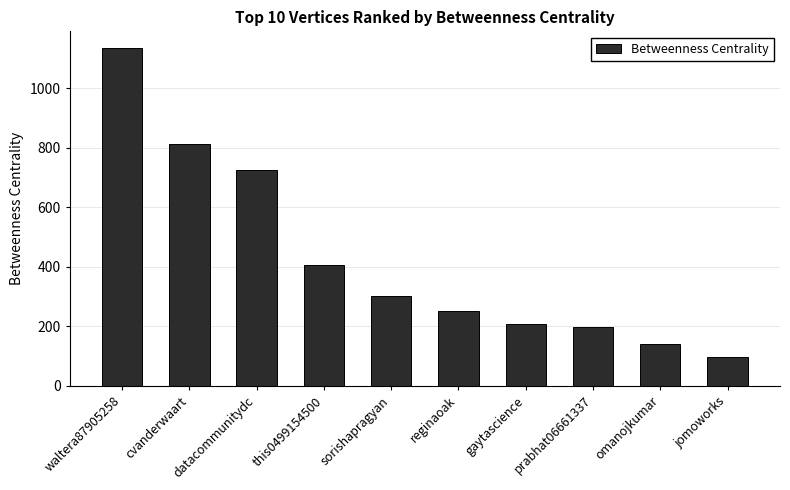

The value at reginaoak is 251.0. True or false?

True